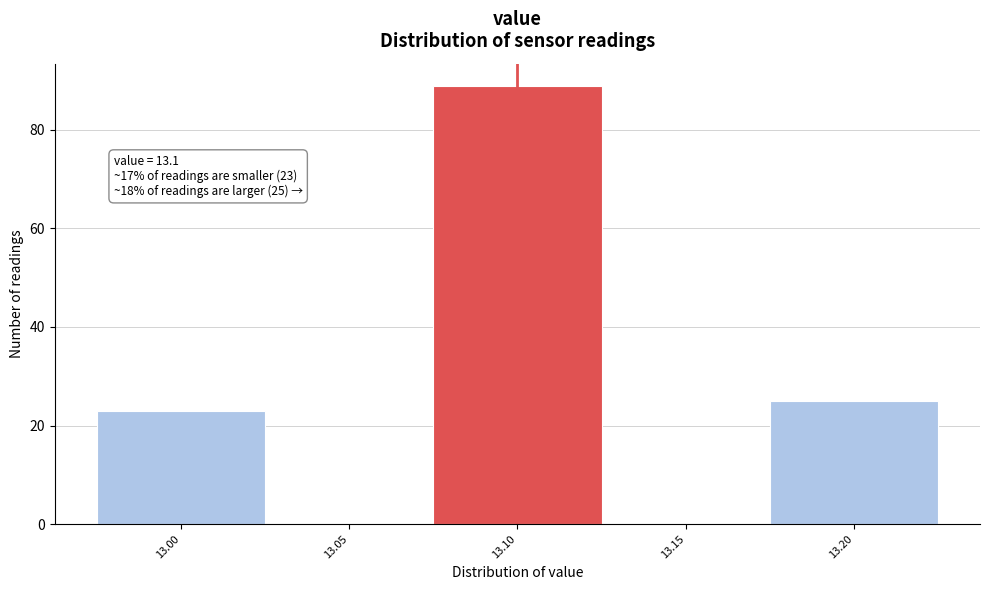

Over which range of the x-axis is the bar tallest?

13.075 to 13.125